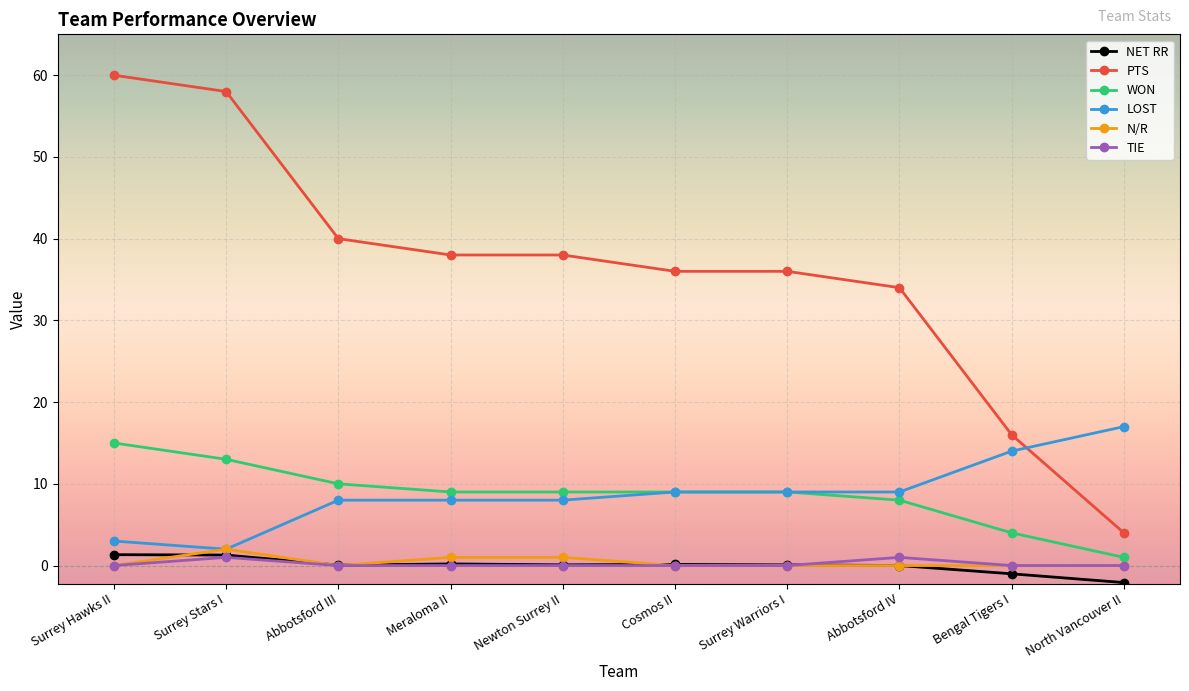

Where is the first local maximum for TIE?

Surrey Stars I